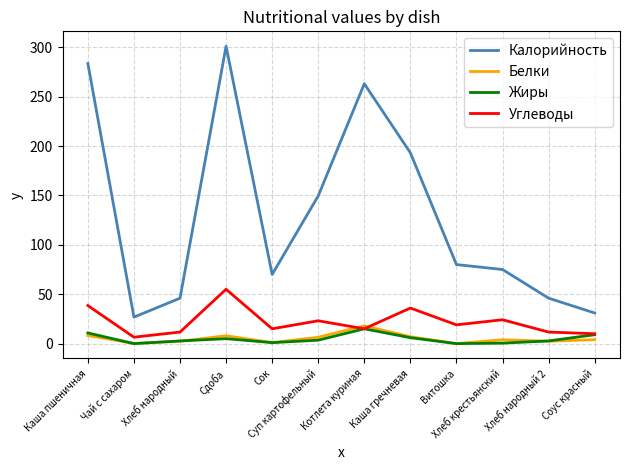

The Жиры series shows 10.8 at Каша пшеничная. True or false?

True